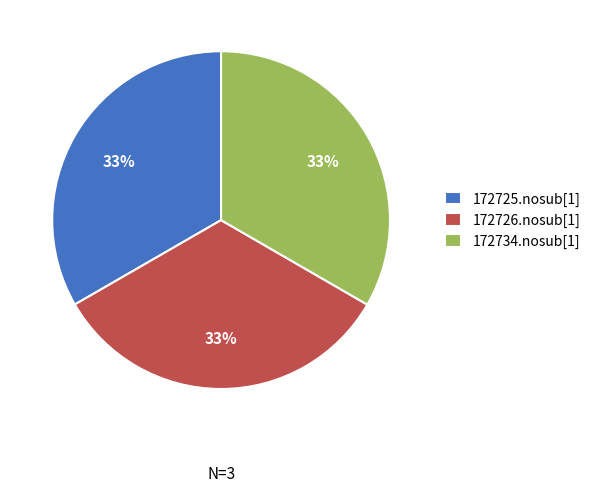

Combined, do 172726.nosub[1] and 172734.nosub[1] account for over 50%?

Yes